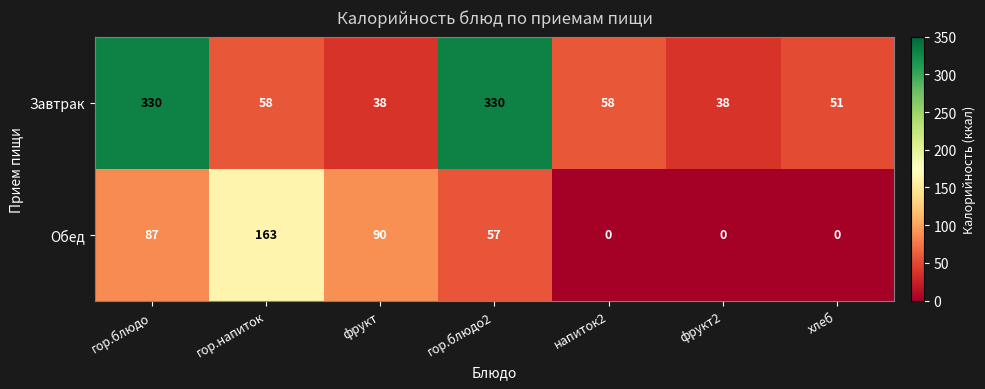

What is the difference between the Завтрак values at гор.блюдо and напиток2?

272